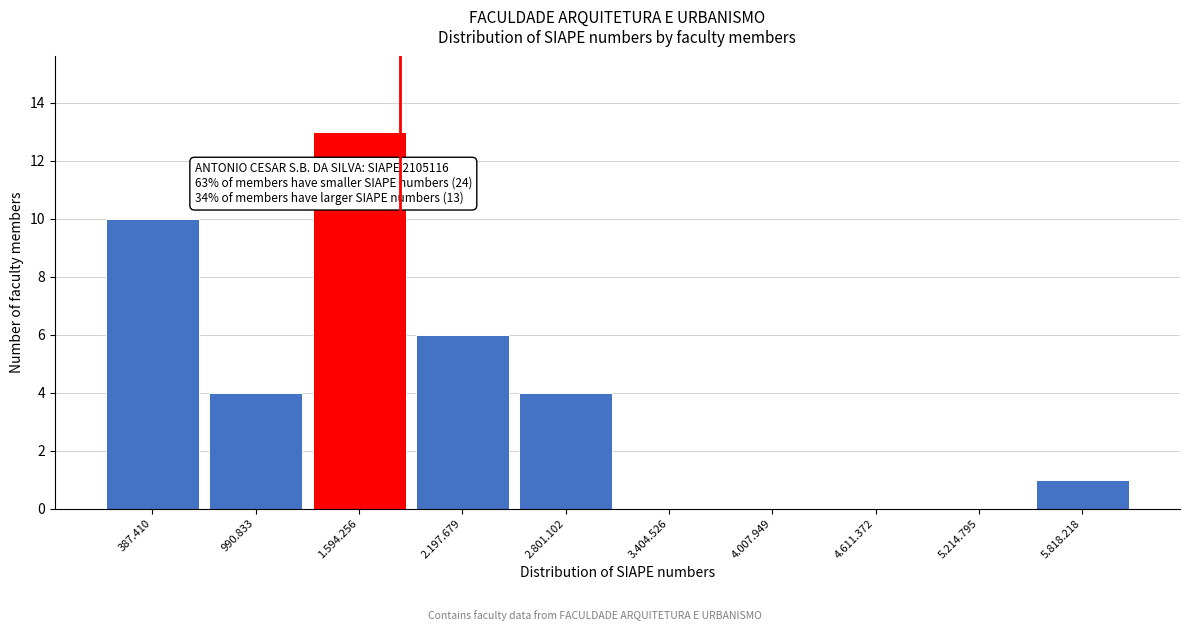

Reading right to left, extract all data points from this chart.

5.818.218=1	5.214.795=0	4.611.372=0	4.007.949=0	3.404.526=0	2.801.102=4	2.197.679=6	1.594.256=13	990.833=4	387.410=10